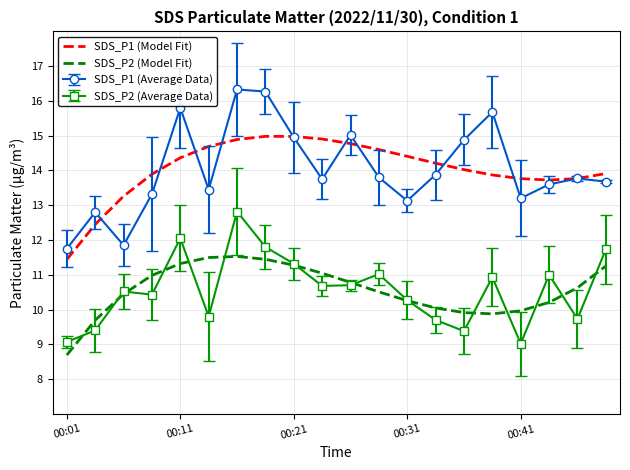

How many categories are shown in the chart?

20